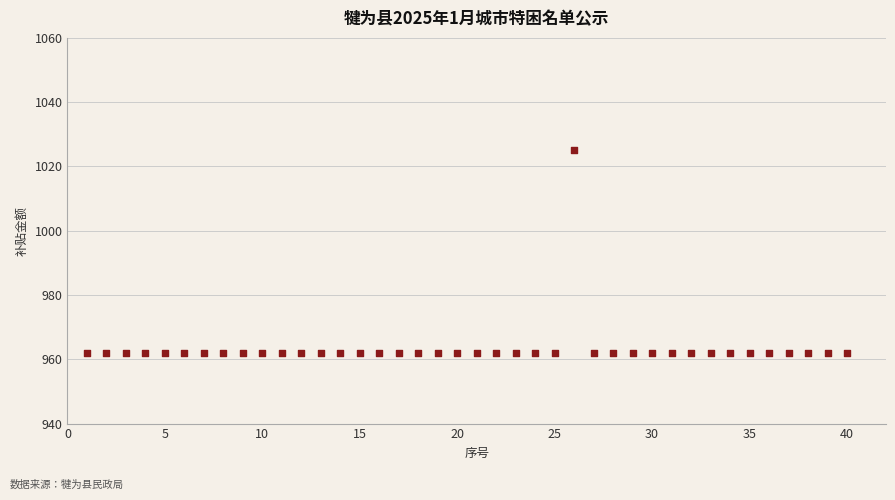

What is the range of Y values (max minus min)?

63